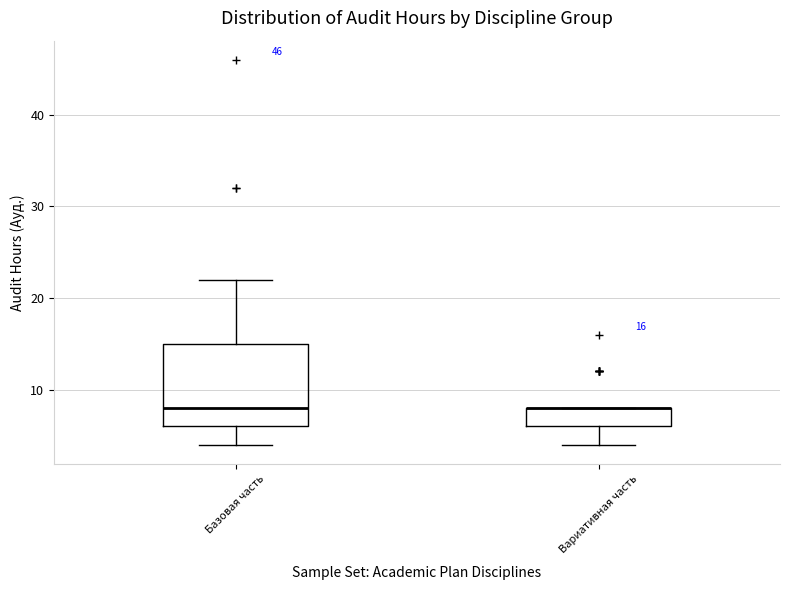

Which box is the tallest, from its lower edge to its upper edge?

Базовая часть